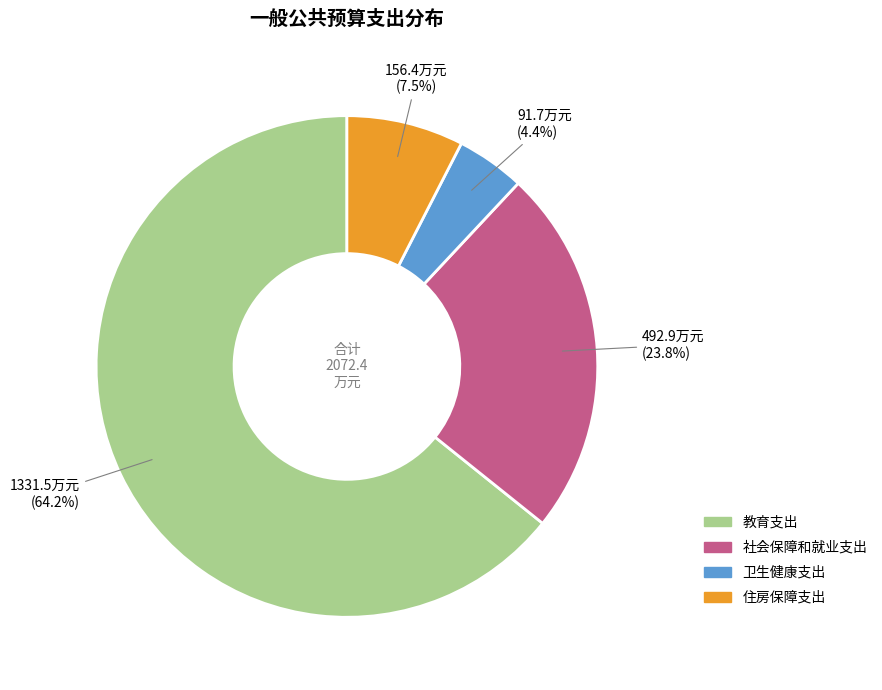

Is it true that 住房保障支出 is 1% of the pie?

False